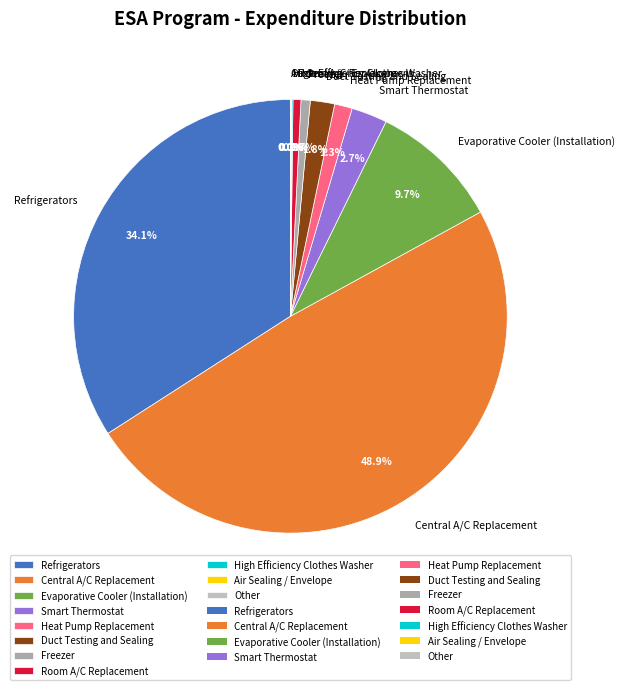

What portion of the pie excludes Central A/C Replacement?

51.1%